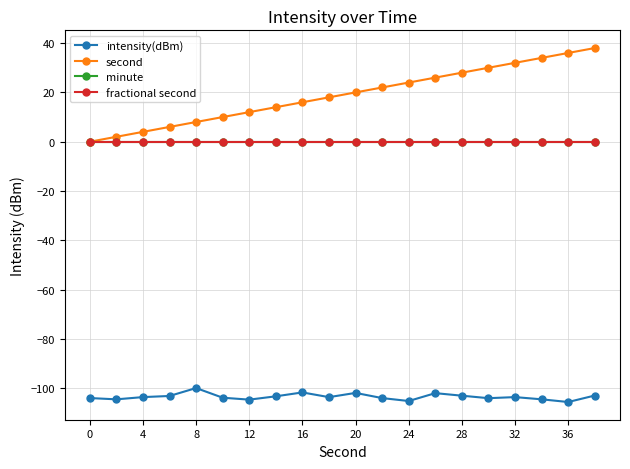

True or false: fractional second has more than 0 interior local peaks.

False